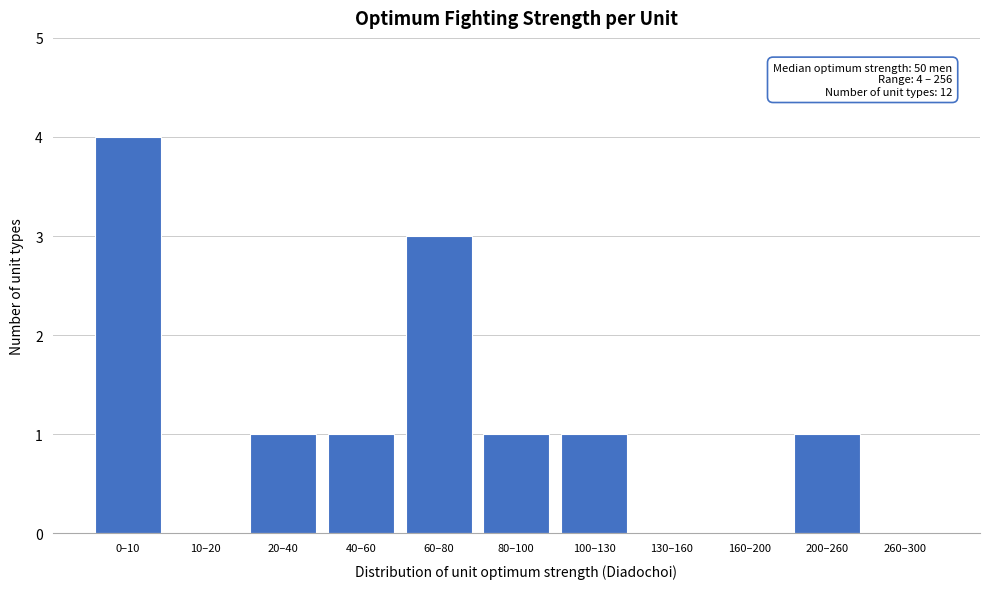

Reading left to right, list all the values displayed in this chart.

0–10=4	10–20=0	20–40=1	40–60=1	60–80=3	80–100=1	100–130=1	130–160=0	160–200=0	200–260=1	260–300=0